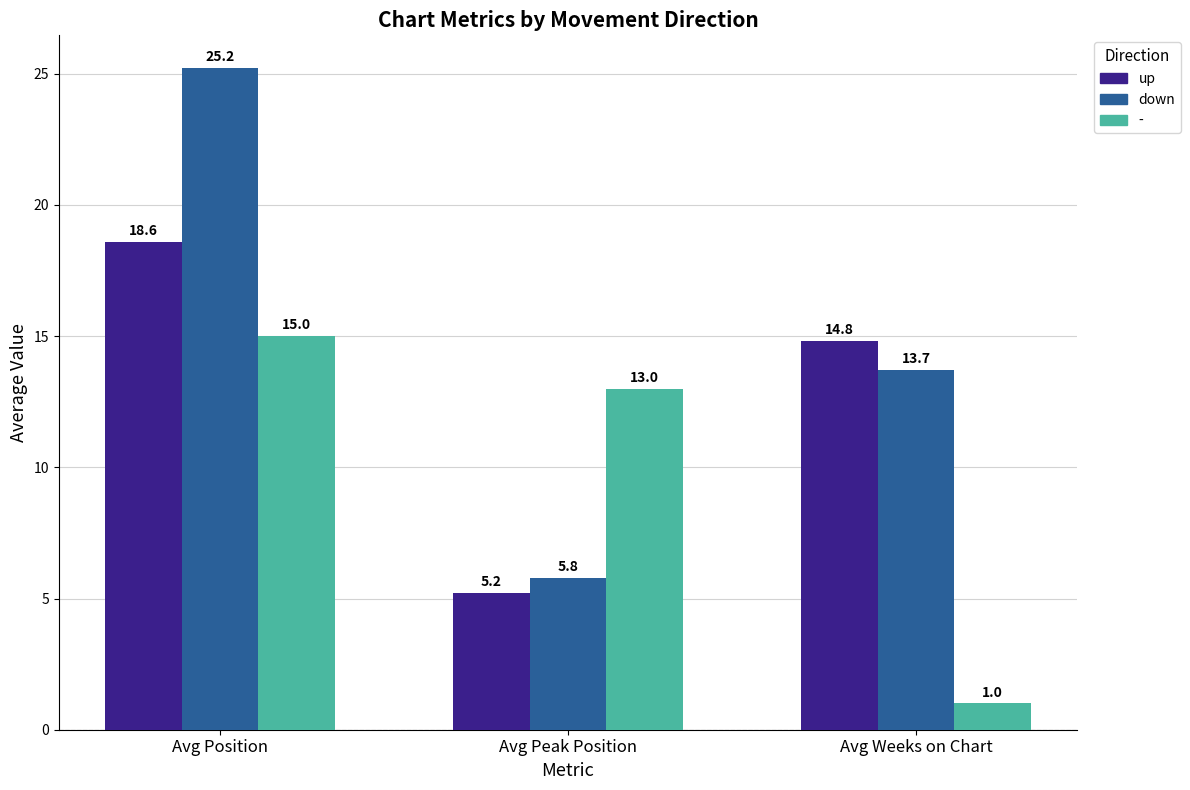

Are the bars grouped side by side (vs. stacked)?

Yes